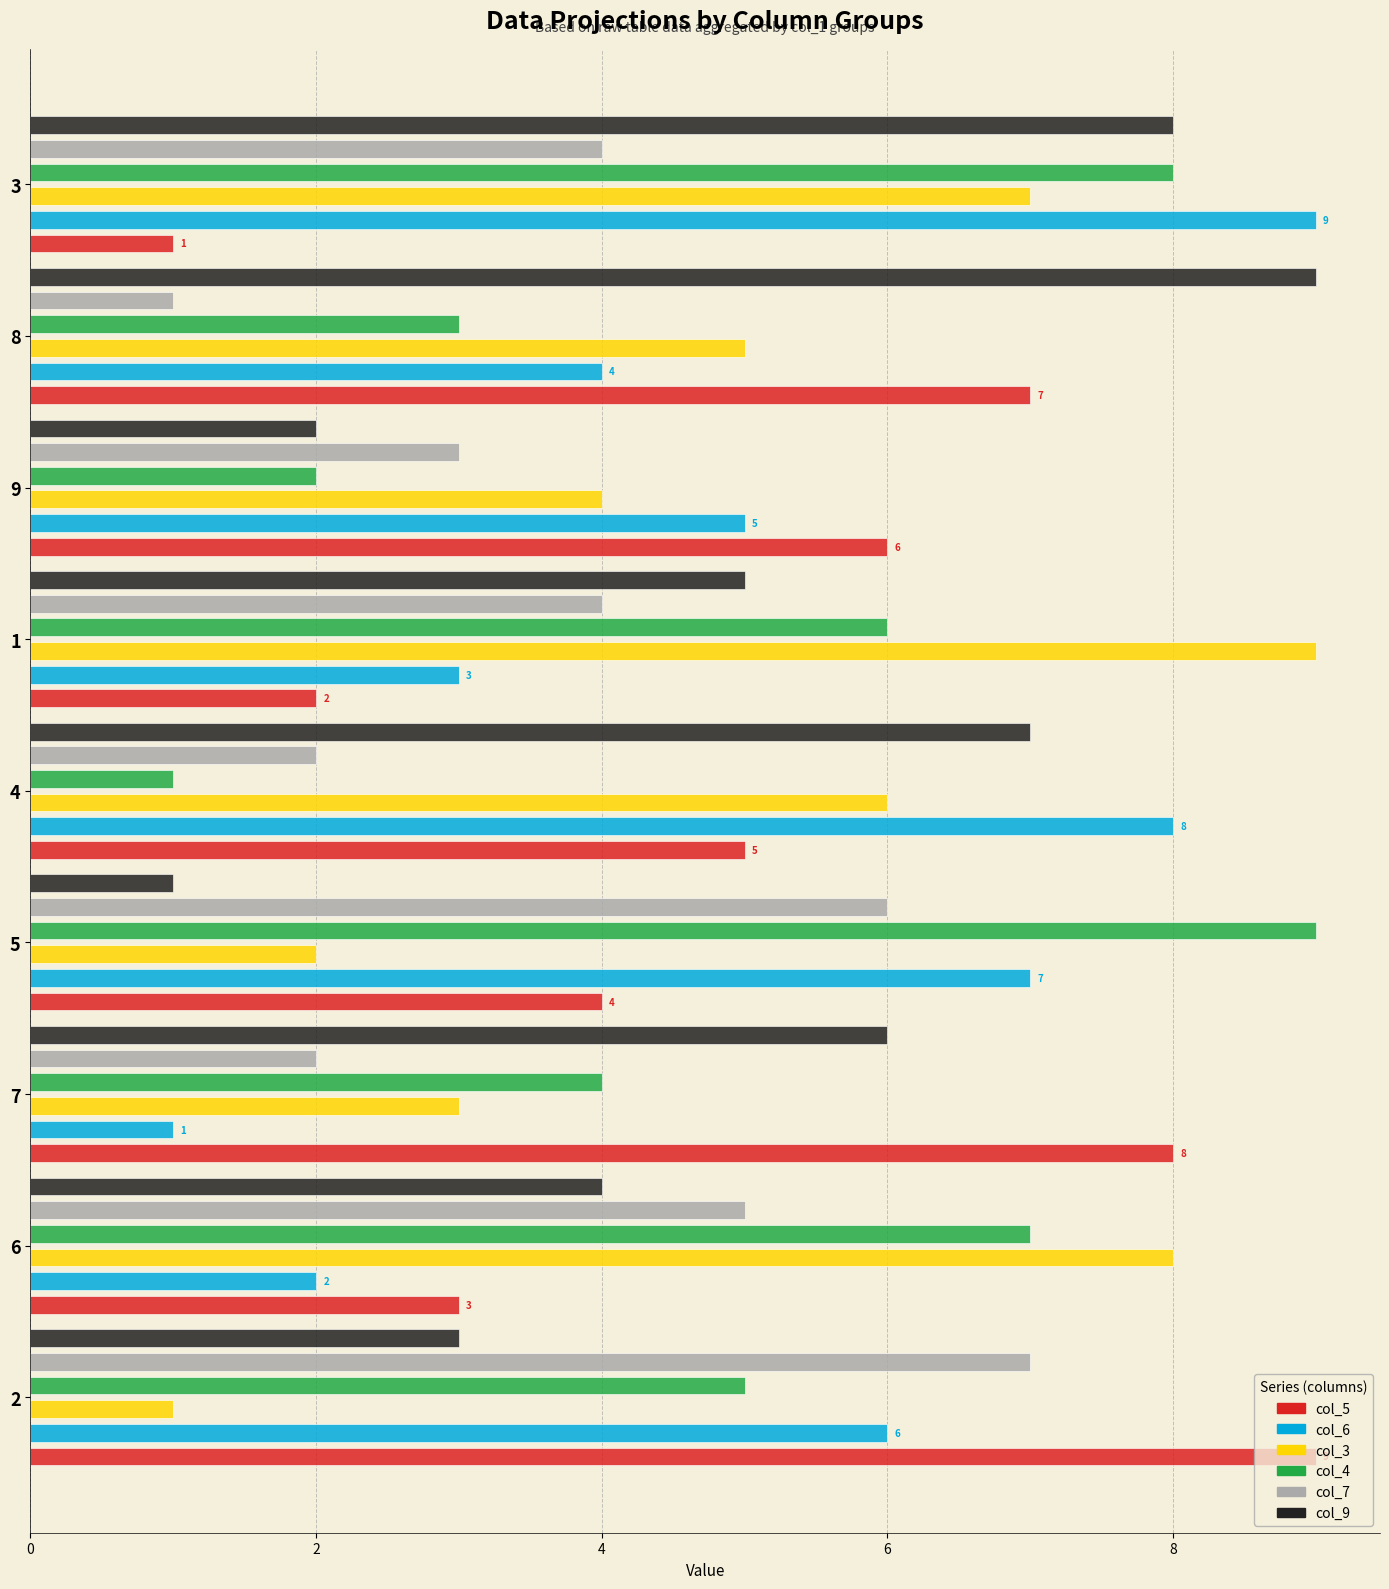

Which label corresponds to the smallest value in the chart?

3